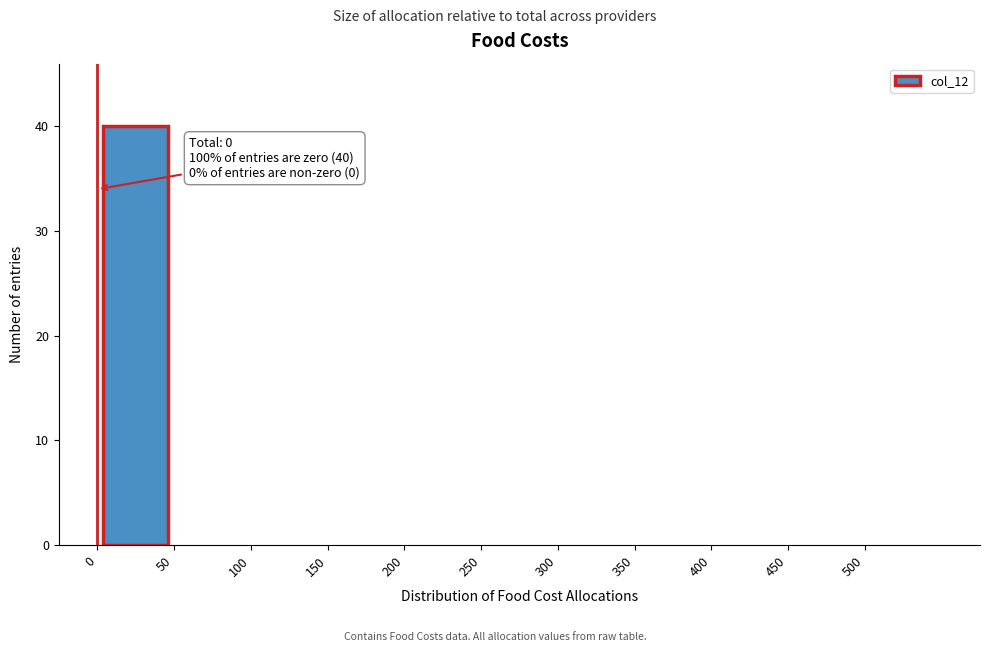

Which range on the x-axis has the tallest bar?

0 to 50